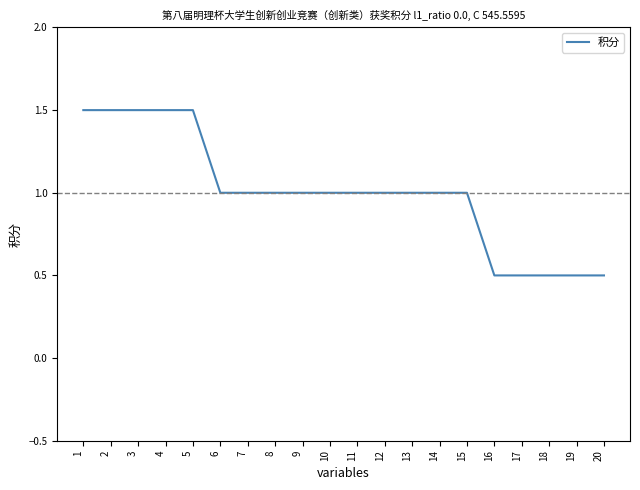

What is the difference between the values at 9 and 3?

0.5